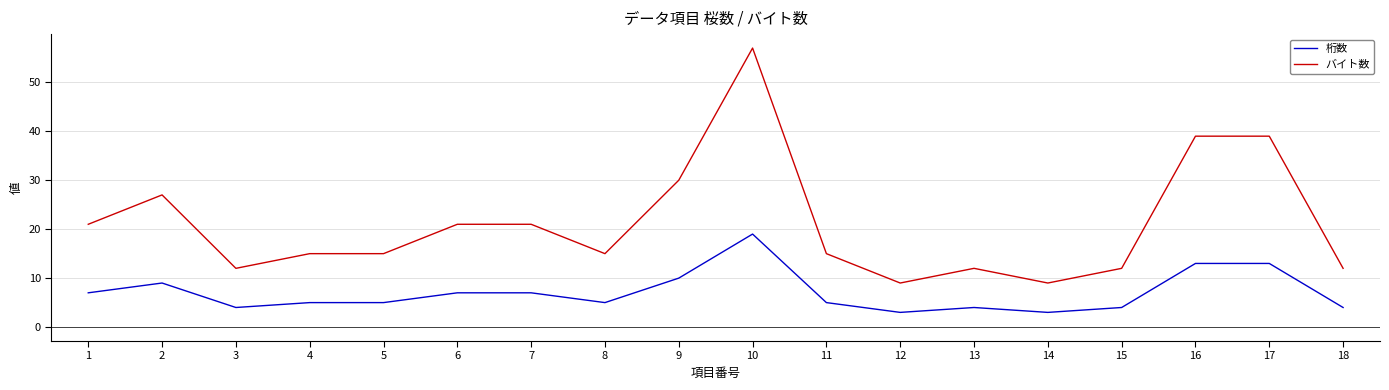

What value does the バイト数 series have at 9, to the nearest 5?

30